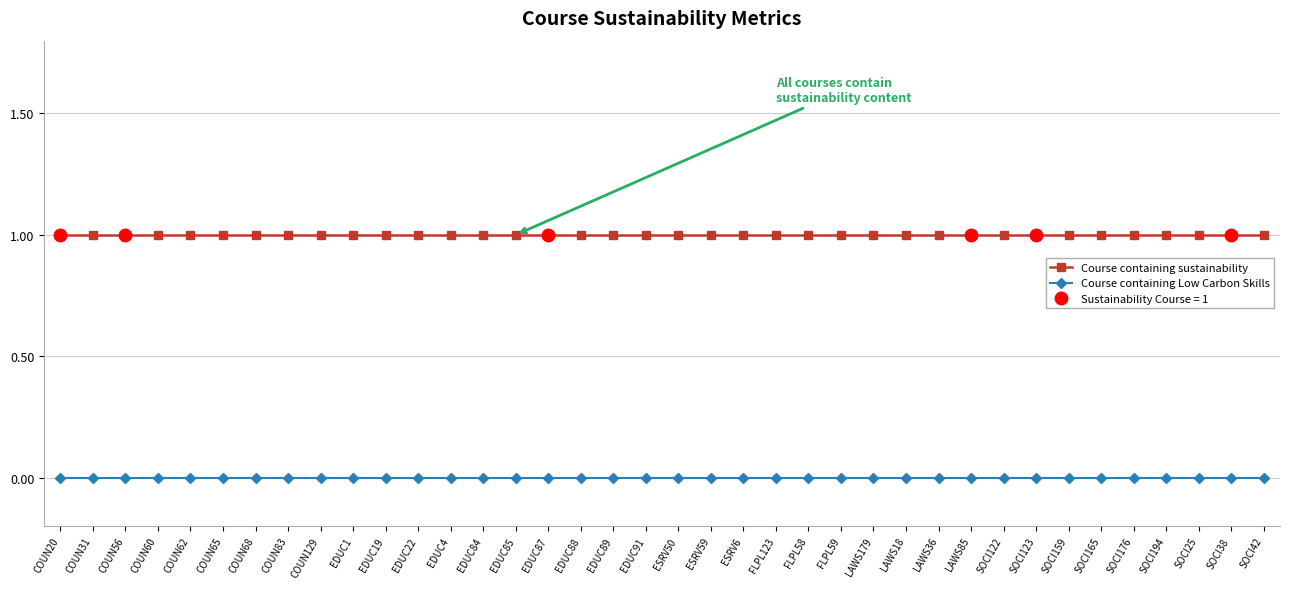

Reading left to right, list all the values displayed in this chart.

Course containing sustainability: 1	1	1	1	1	1	1	1	1	1	1	1	1	1	1	1	1	1	1	1	1	1	1	1	1	1	1	1	1	1	1	1	1	1	1	1	1	1
Course containing Low Carbon Skills: 0	0	0	0	0	0	0	0	0	0	0	0	0	0	0	0	0	0	0	0	0	0	0	0	0	0	0	0	0	0	0	0	0	0	0	0	0	0